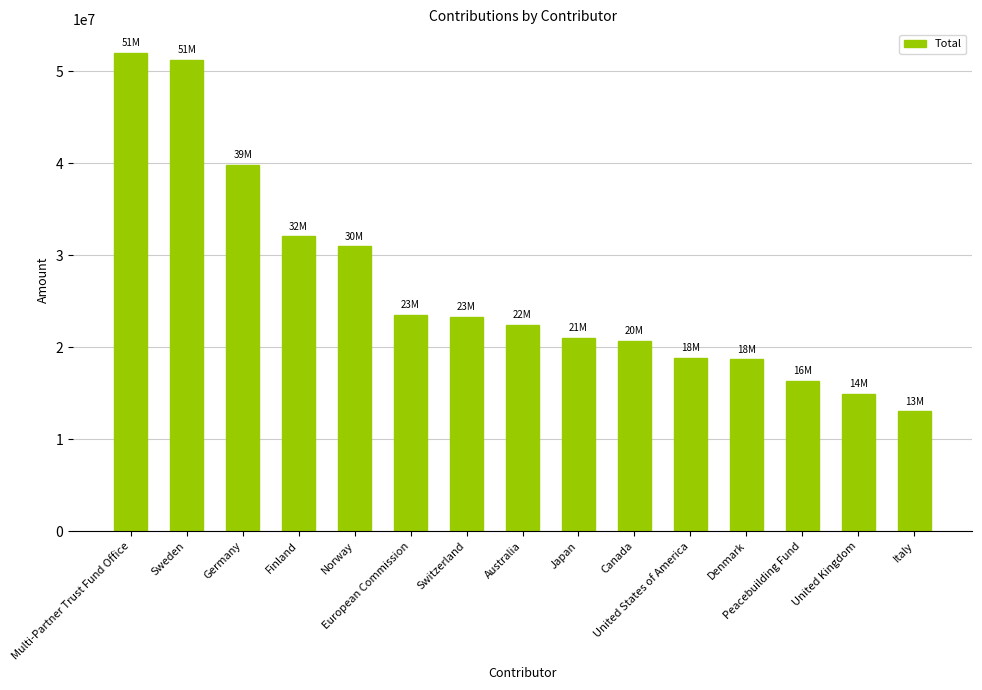

At which label is the value closest to 32477375?

Finland